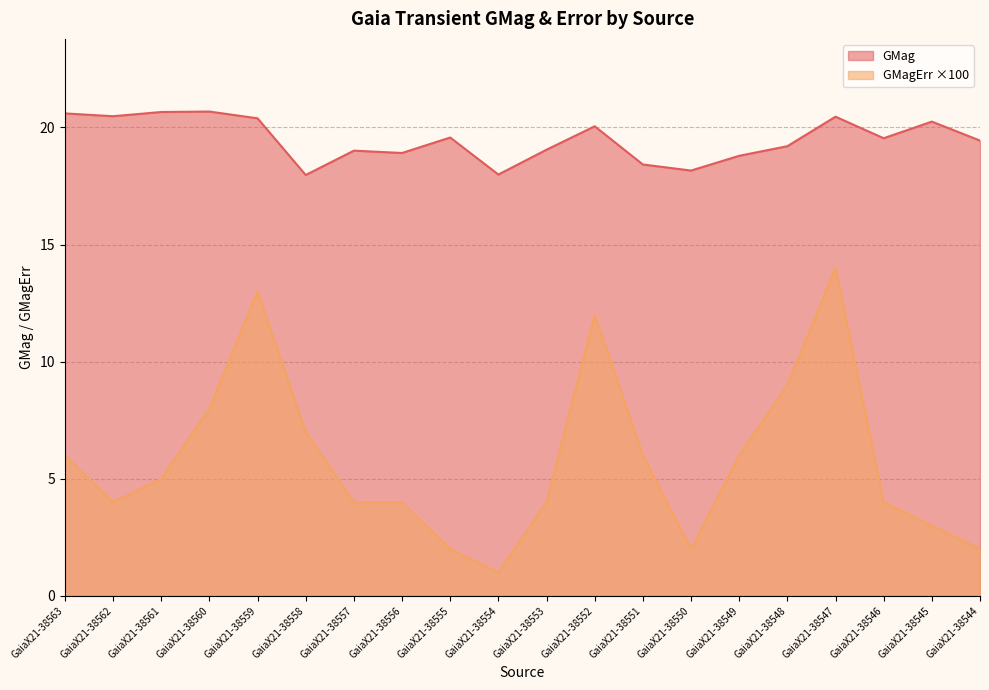

What is the difference between the GMag values at GaiaX21-38558 and GaiaX21-38548?

1.2